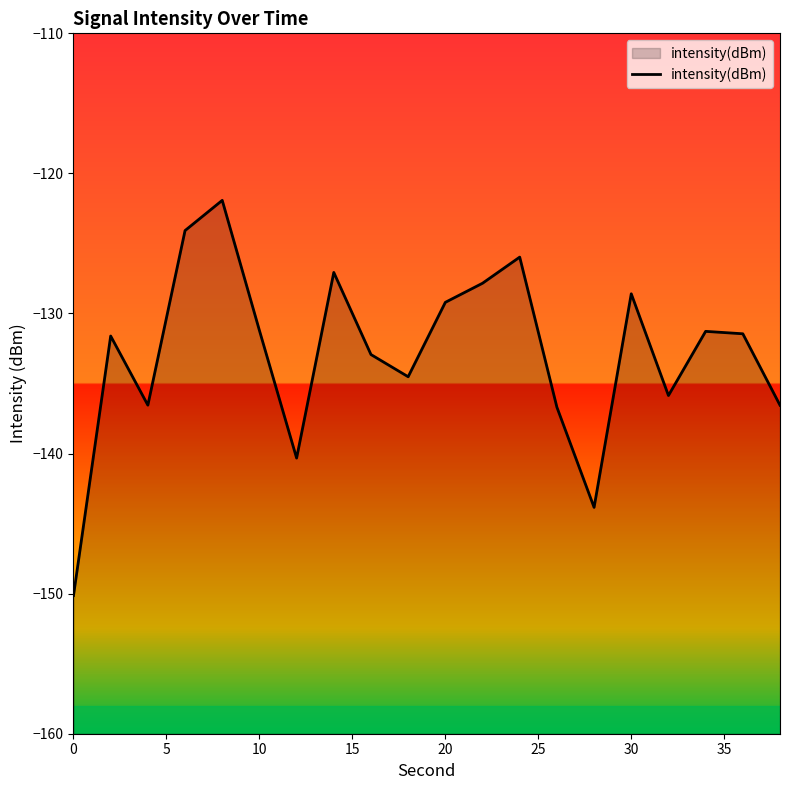

Does the chart display data point markers on the line(s)?

No